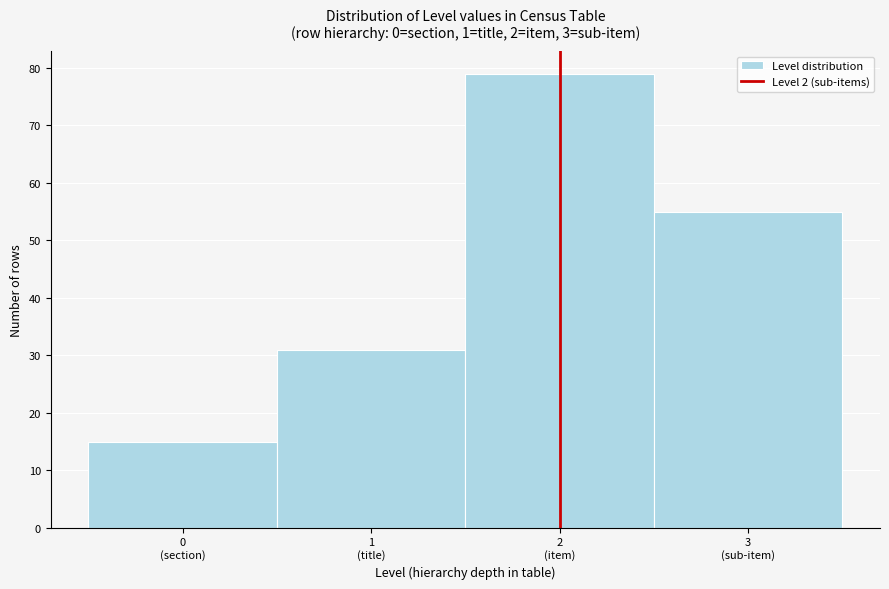

Reading left to right, what are all the values shown in this chart?

15	31	79	55